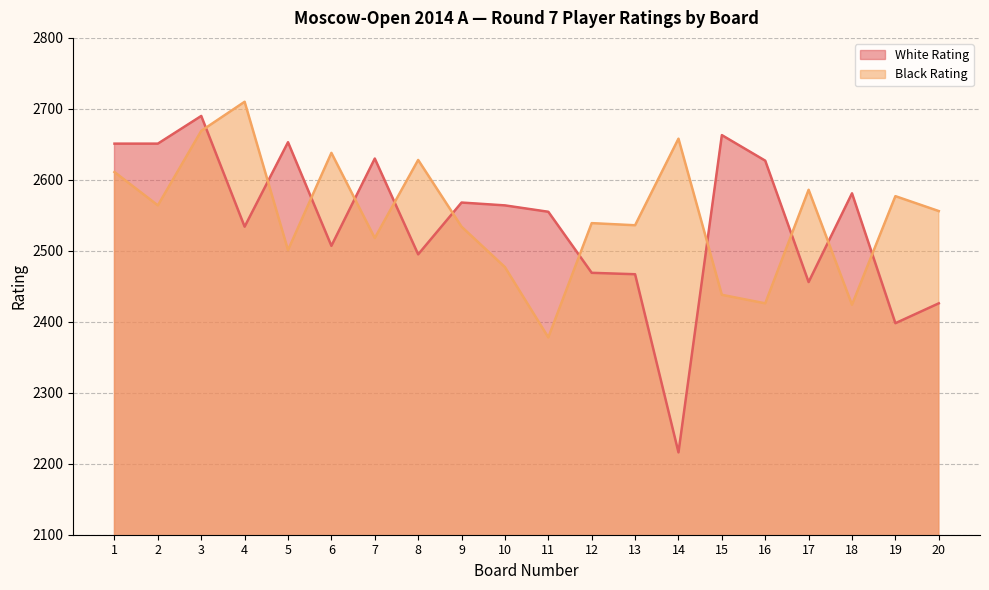

How many lines are shown in the chart?

2